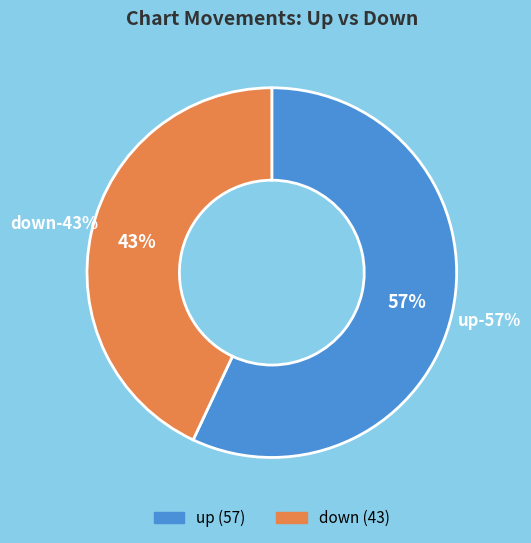

To the nearest percent, what percentage of the pie is up?

57%